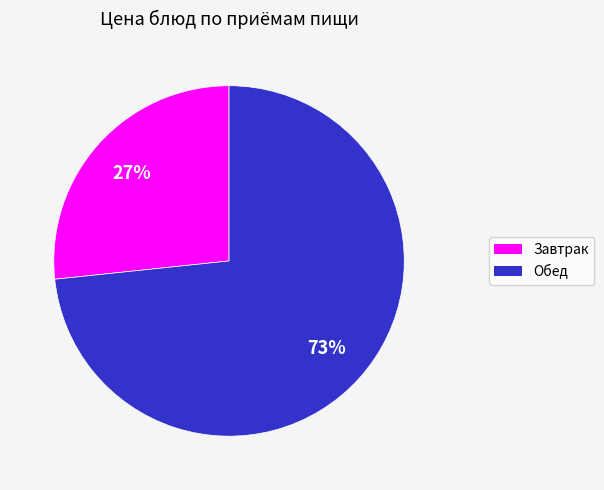

To the nearest percent, what is the average slice percentage?

50%